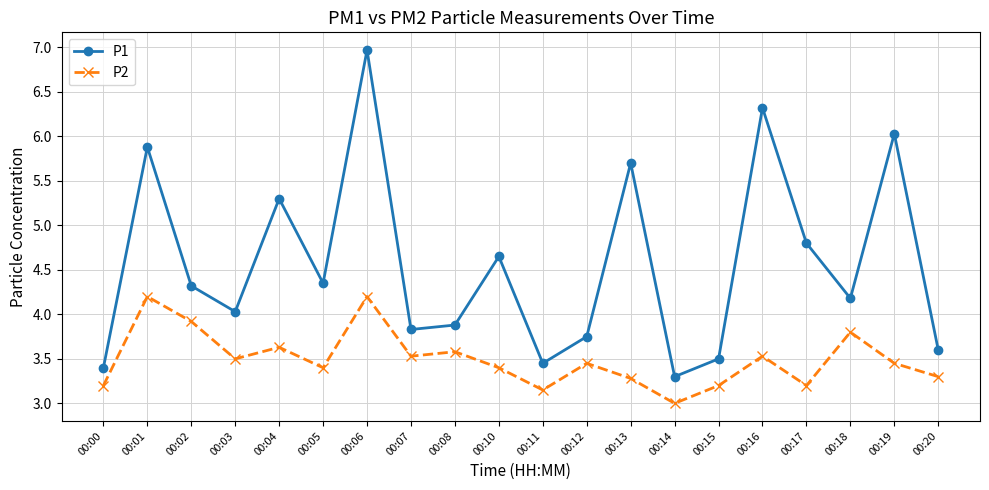

True or false: P2 has a value of 4.2 at 00:01.

True